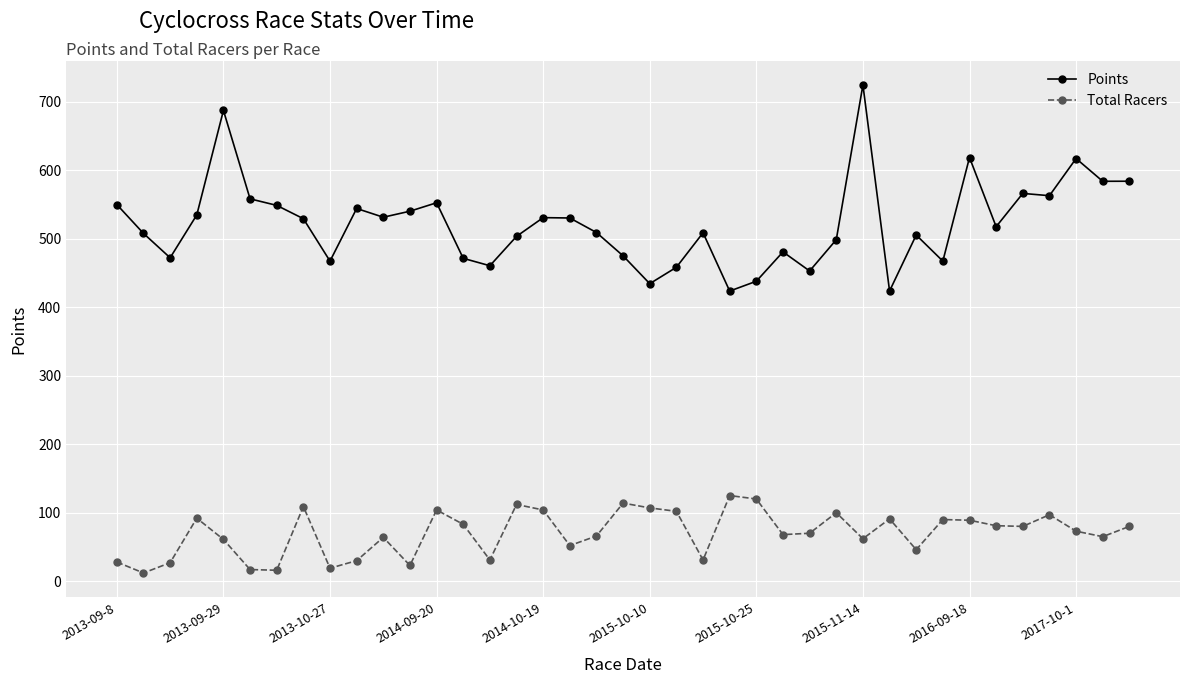

True or false: Points has more than 2 points higher than both neighbors.

True